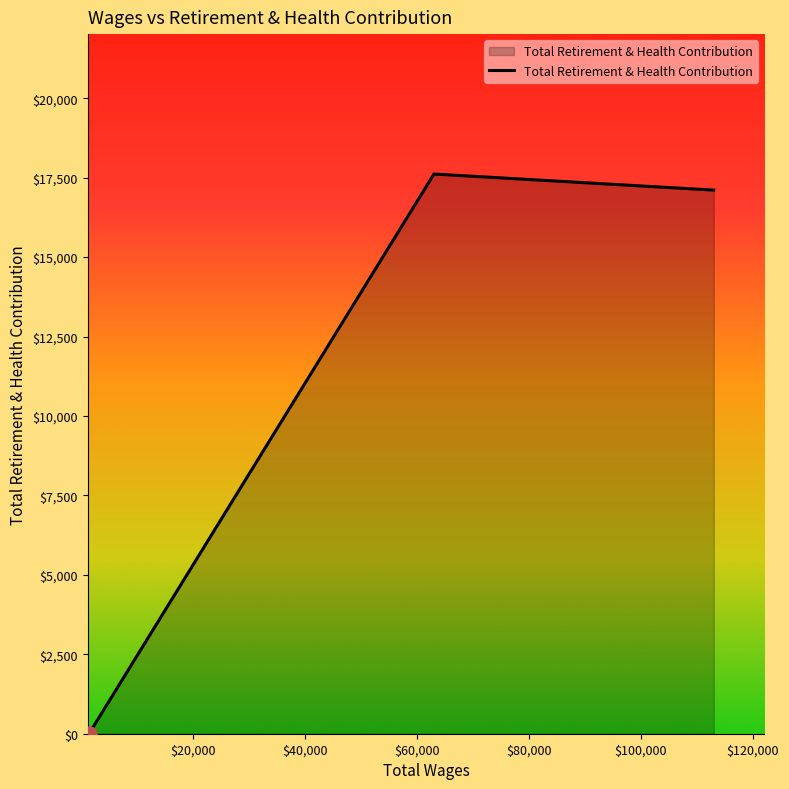

What is the difference between the maximum and second lowest values?

506